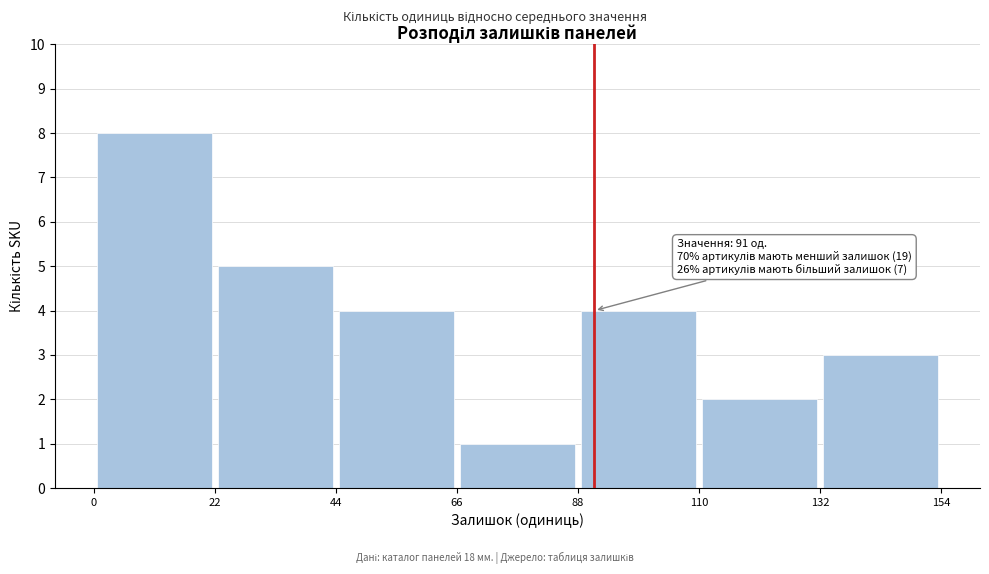

Over which range of the x-axis is the bar tallest?

0 to 22